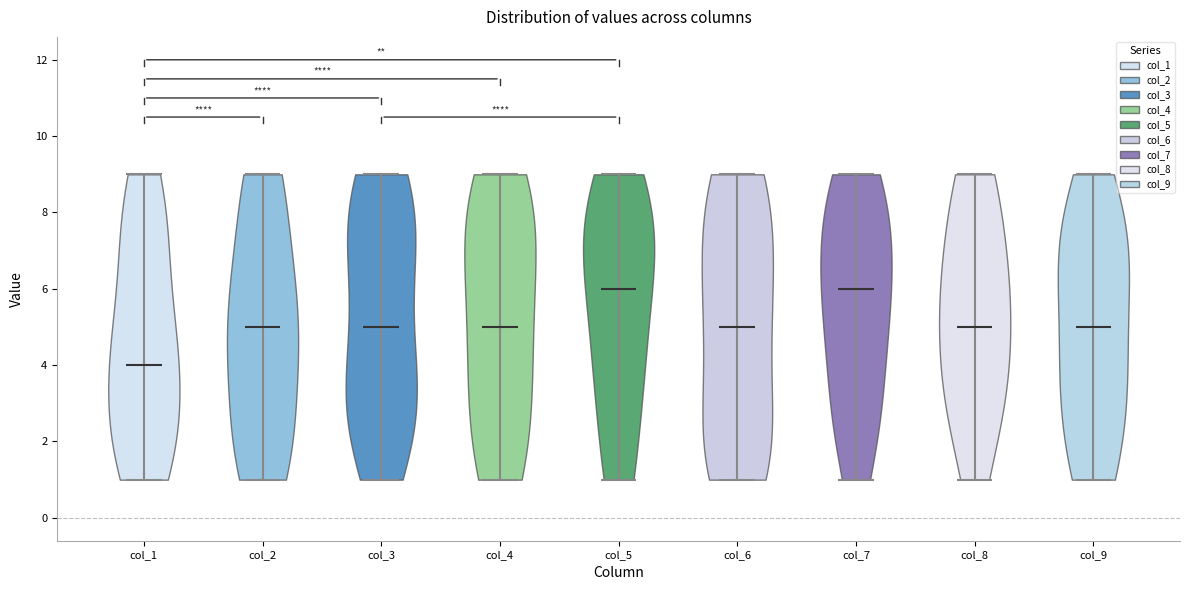

What is the highest point the violin for col_1 reaches on the y-axis? The values are not printed on the chart, so give them approximately, as read against the axis.

9